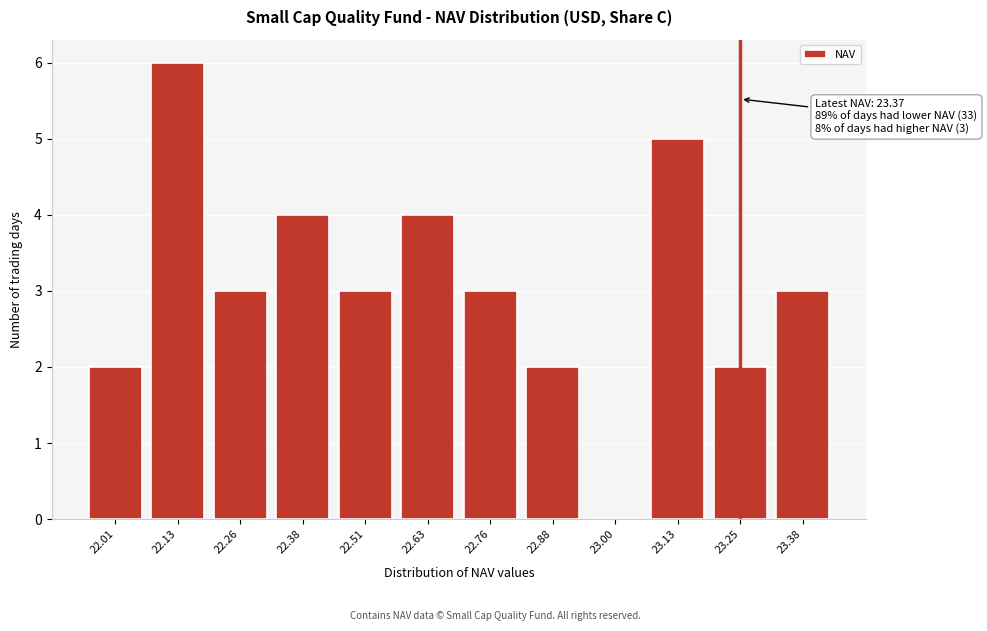

Reading left to right, extract all data points from this chart.

22.01=2	22.13=6	22.26=3	22.38=4	22.51=3	22.63=4	22.76=3	22.88=2	23.00=0	23.13=5	23.25=2	23.38=3